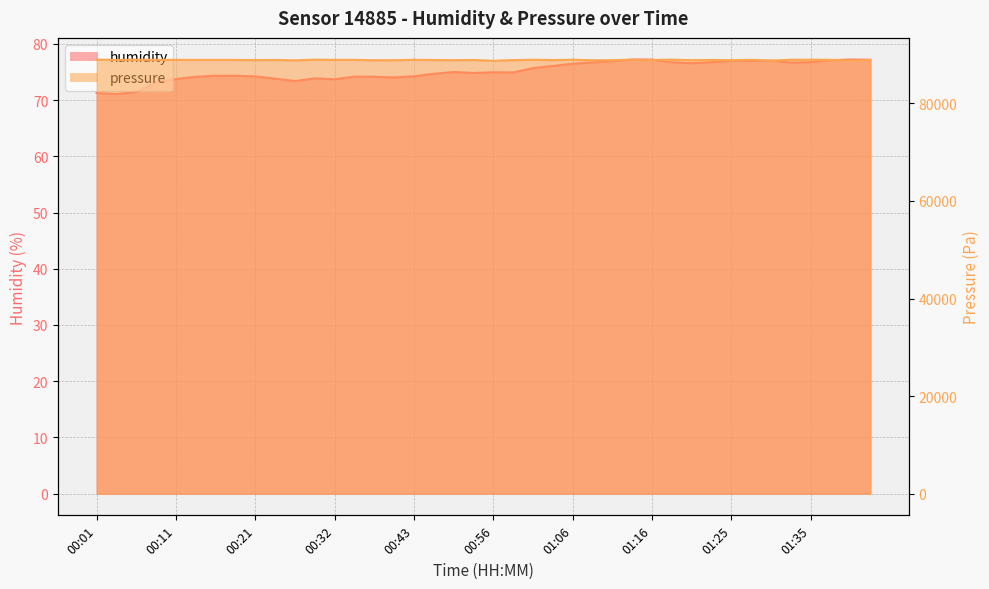

At which category does humidity reach its first local valley?

00:03